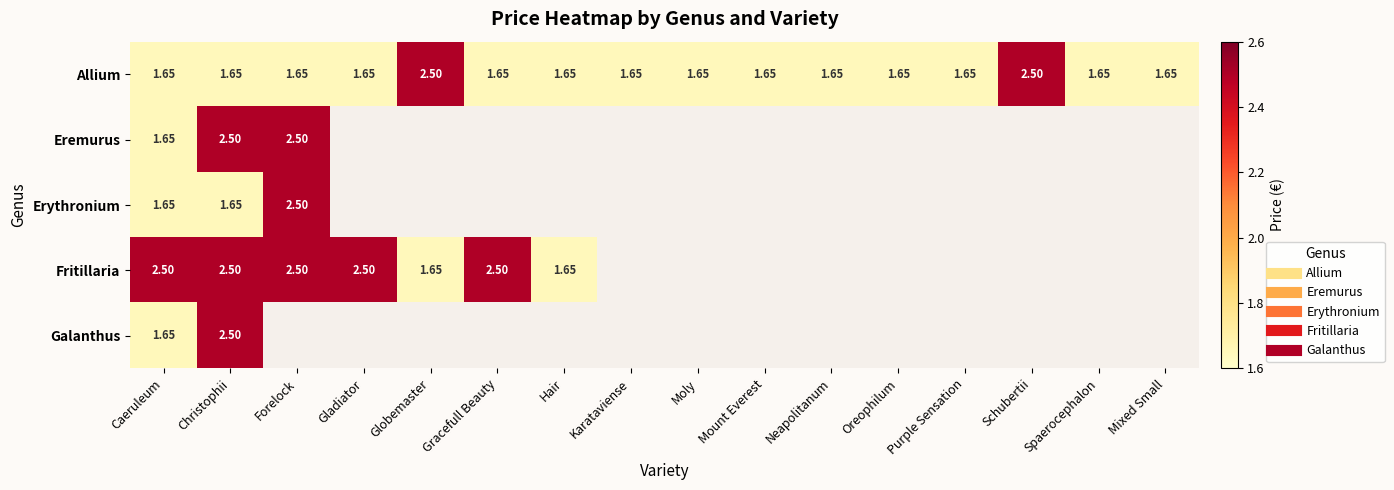

Count the Allium values in the range 1 to 2.

14